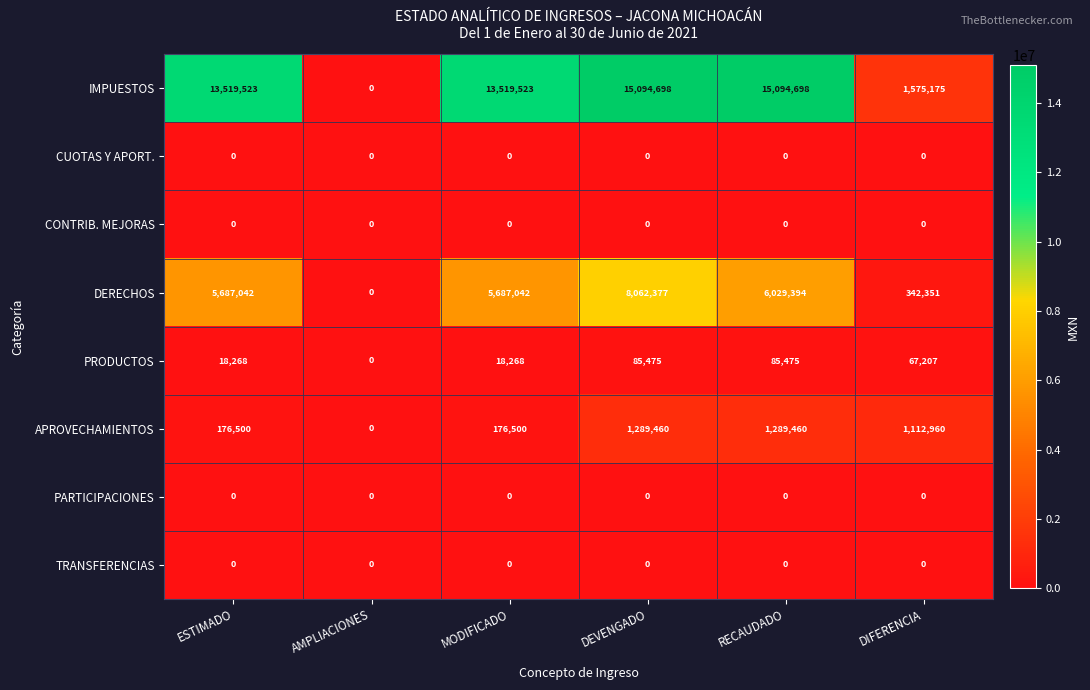

Which series has the widest spread of values?

IMPUESTOS